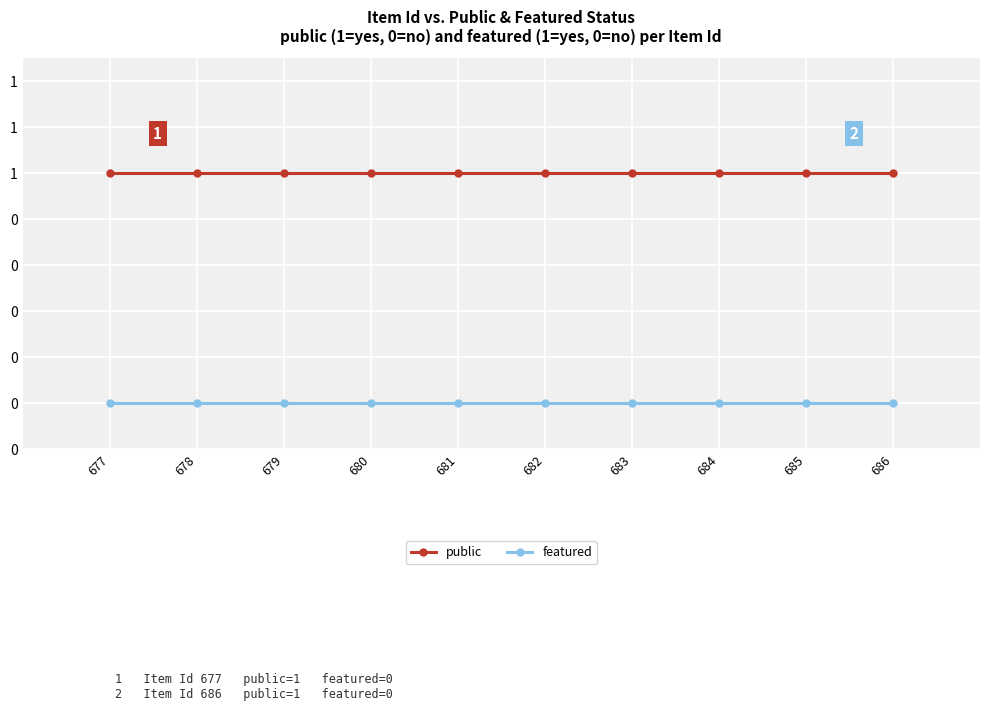

What are all the series names shown in the legend?

public, featured